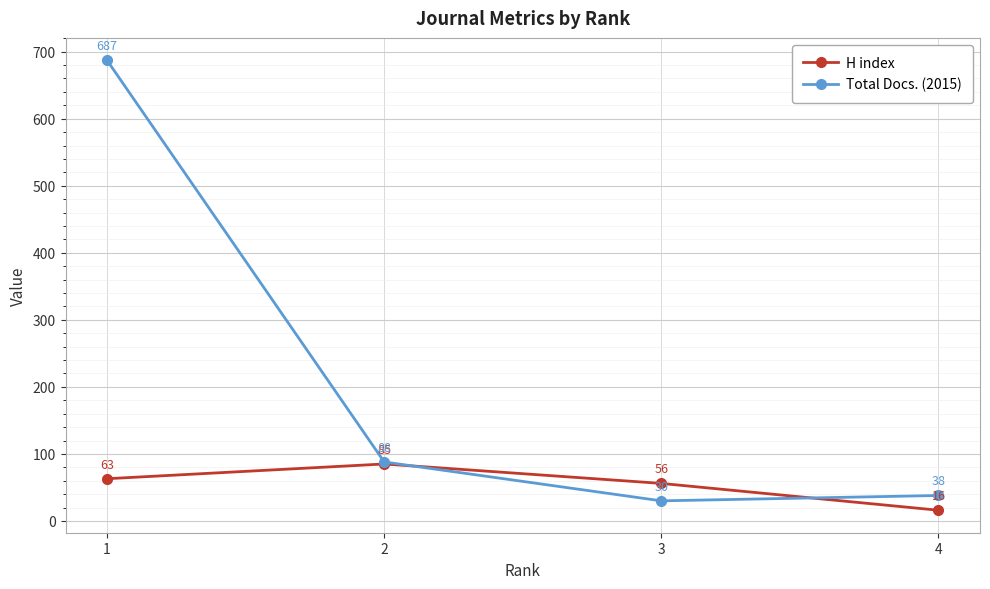

At which category does Total Docs. (2015) reach its first local valley?

3